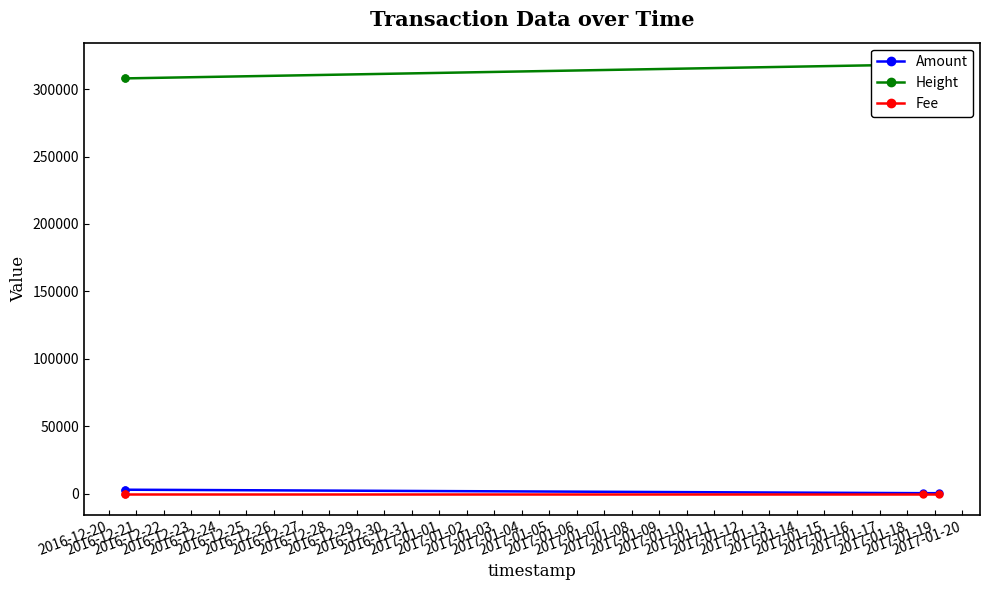

True or false: Amount has more than 2 interior local peaks.

False